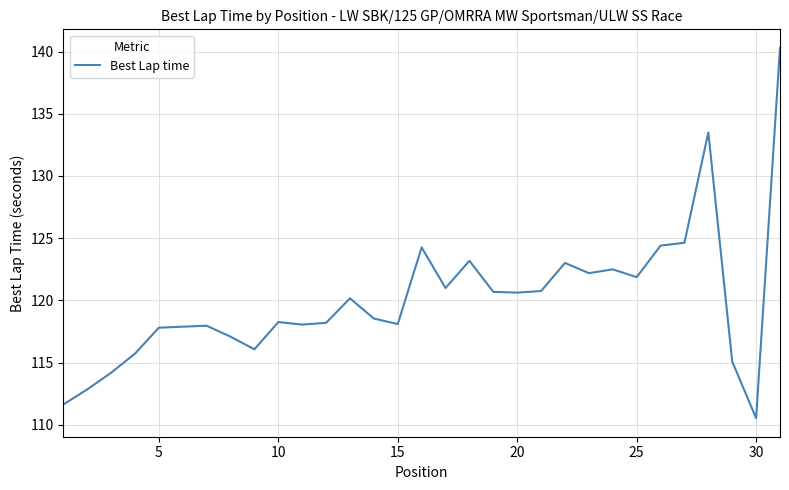

What is the maximum value shown in the chart?

140.3